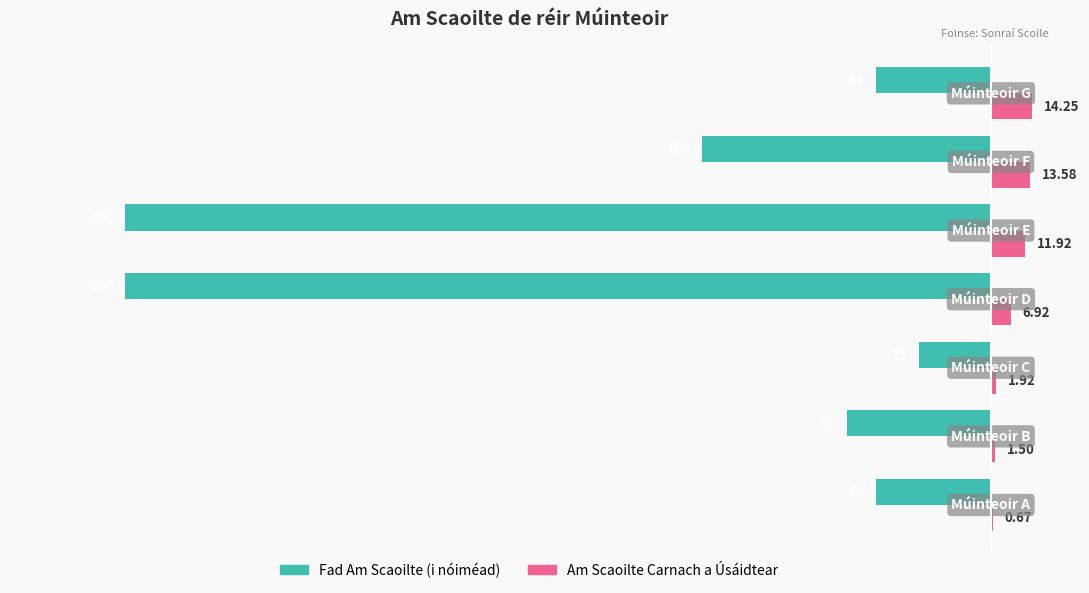

Which series has the largest total across all categories?

Am Scaoilte Carnach a Úsáidtear